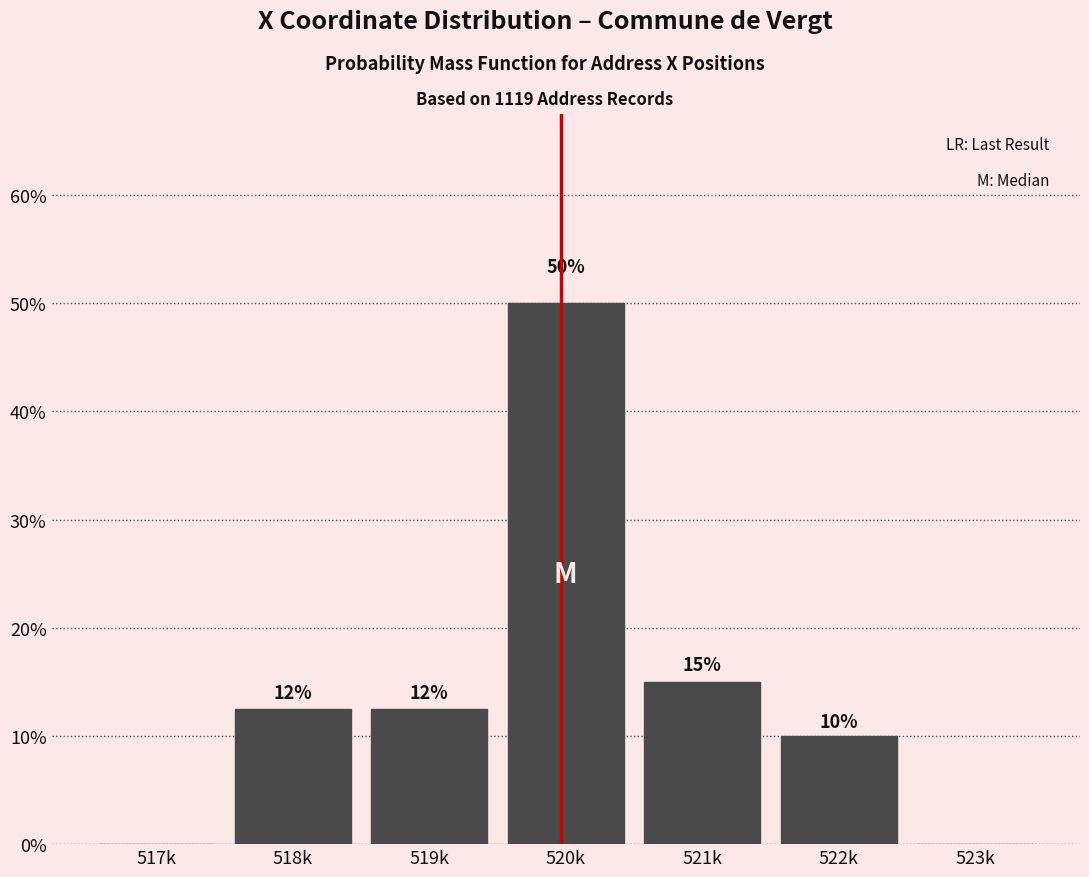

What is the greatest value displayed?

50.0